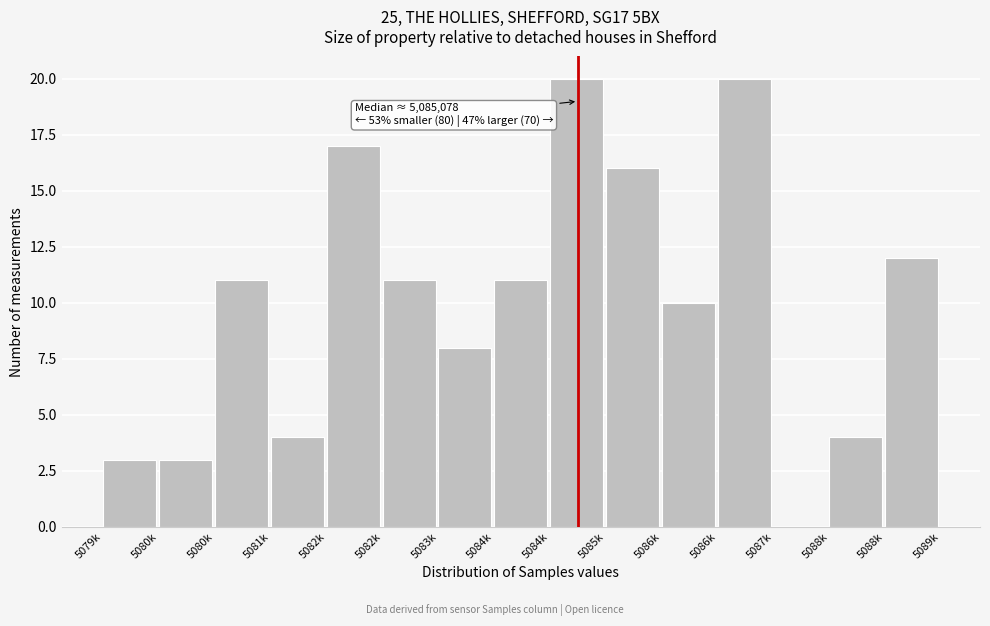

Are the bars horizontal?

No